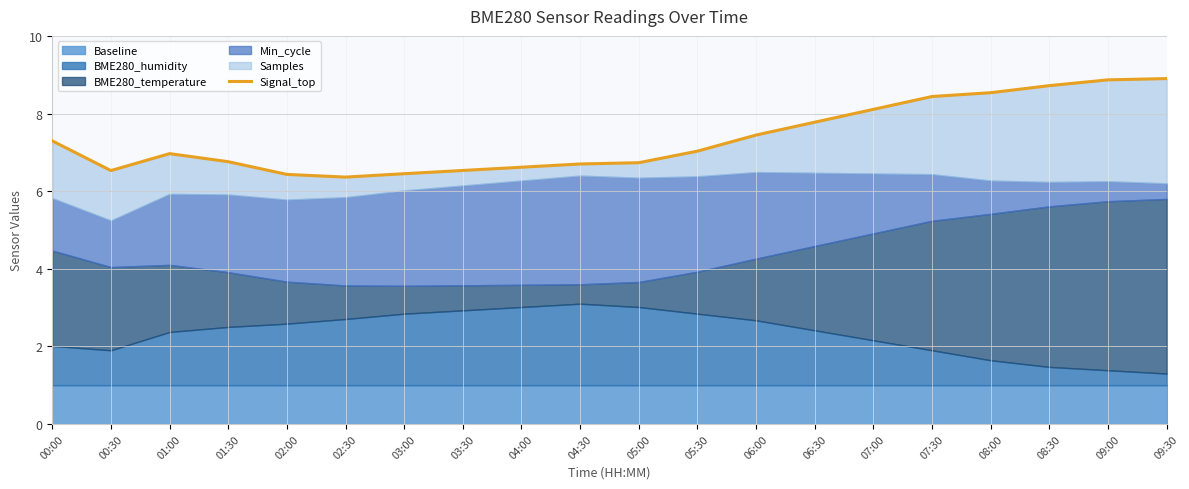

At which label does the data first exceed 7?

00:00